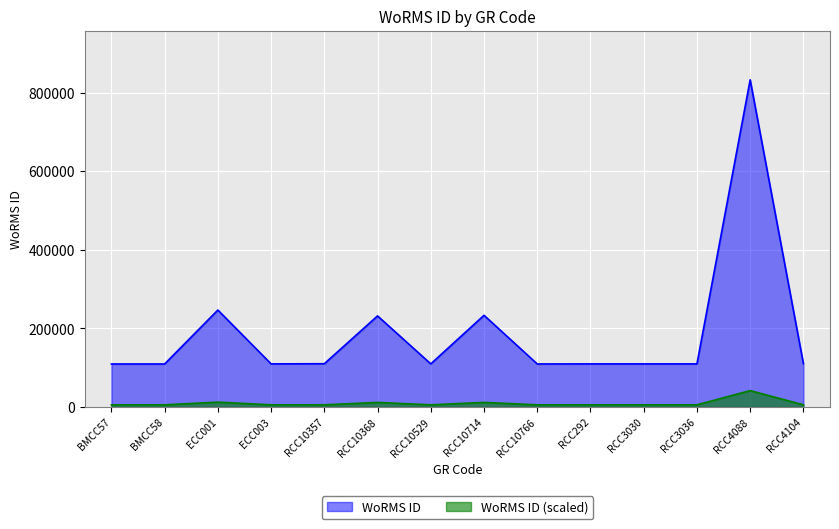

Reading left to right, what are all the values shown in this chart?

109470	109470	246835	109714	110130	231873	109712	233440	109534	109714	109711	109712	833052	110321